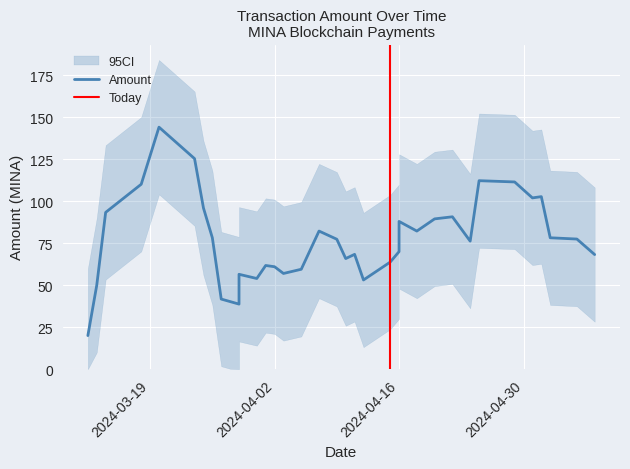

True or false: Amount and Fee intersect in this chart.

False